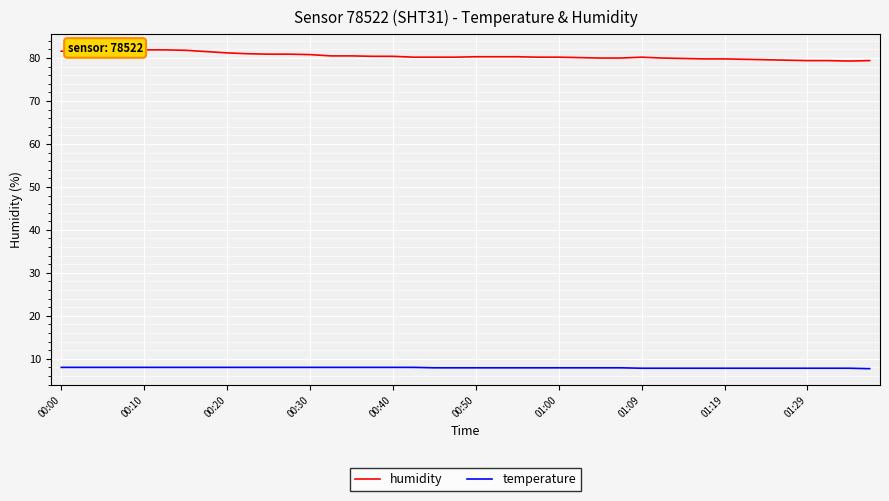

What is the difference between the maximum and minimum values in the humidity series?

2.6